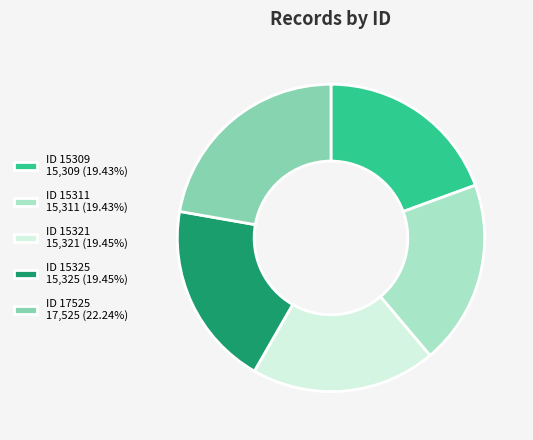

Do ID 15325 15,325 (19.45%) and ID 17525 17,525 (22.24%) together represent more than half of the pie?

No